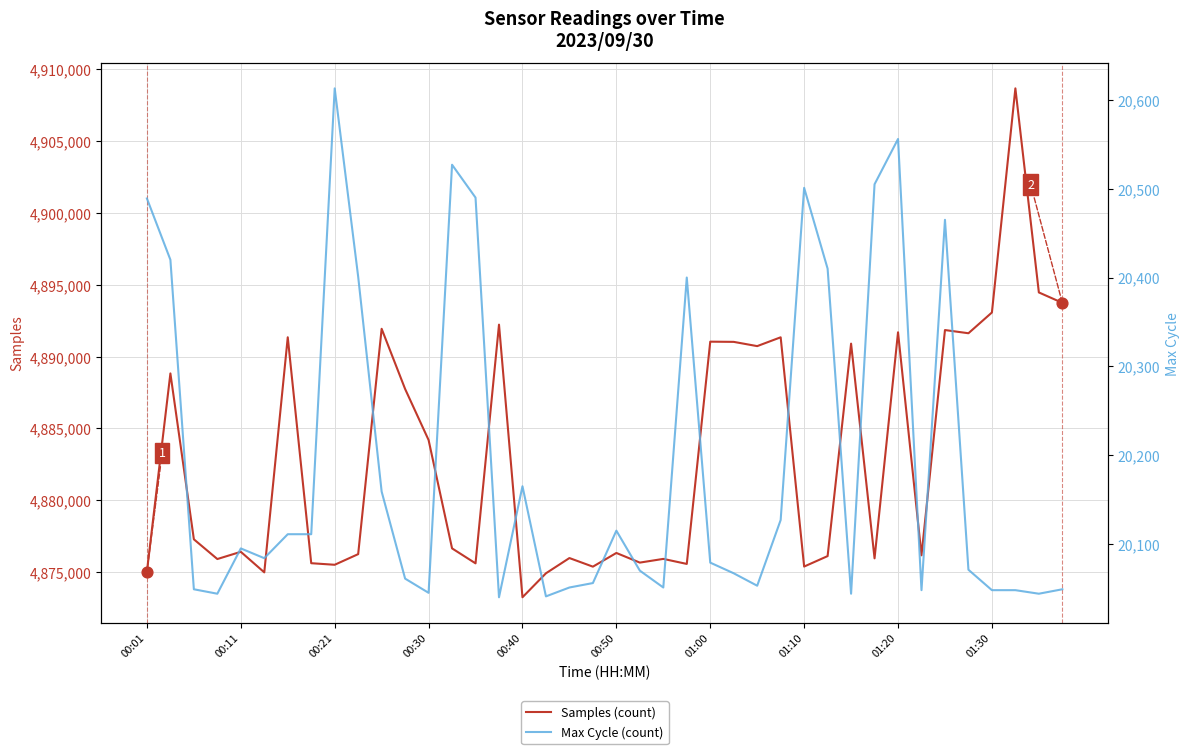

Which series has the widest spread of Y values?

Samples (count)